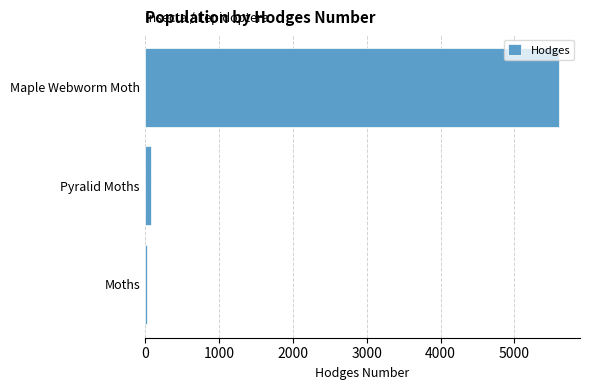

Reading top to bottom, list all the values displayed in this chart.

Maple Webworm Moth=5606.0	Pyralid Moths=80.1	Moths=29.0